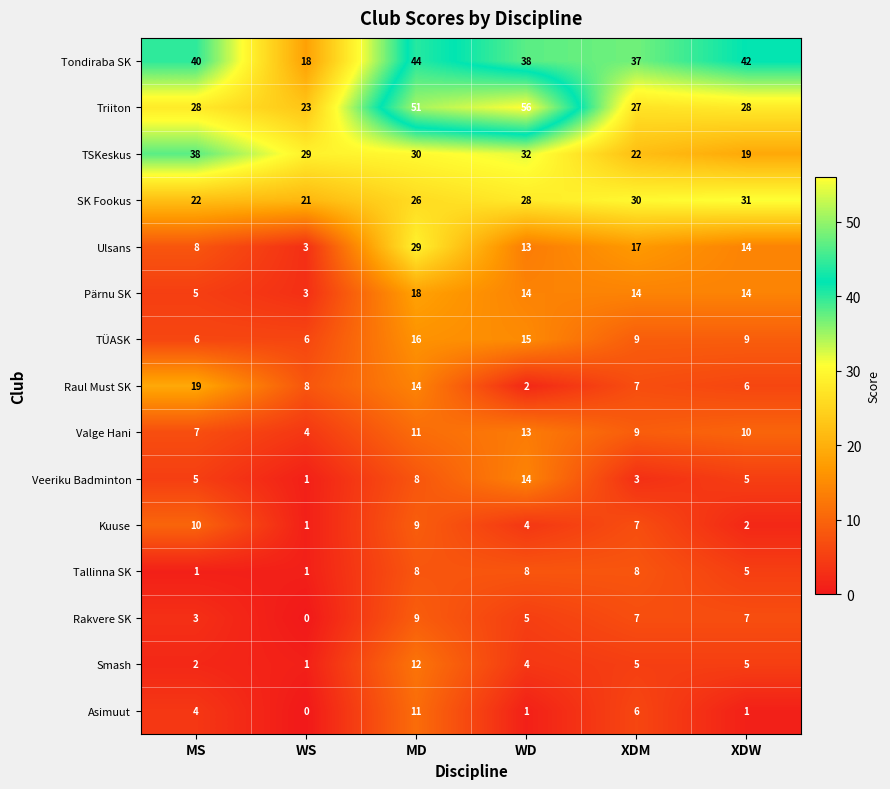

True or false: Rakvere SK has a value of 13 at MD.

False